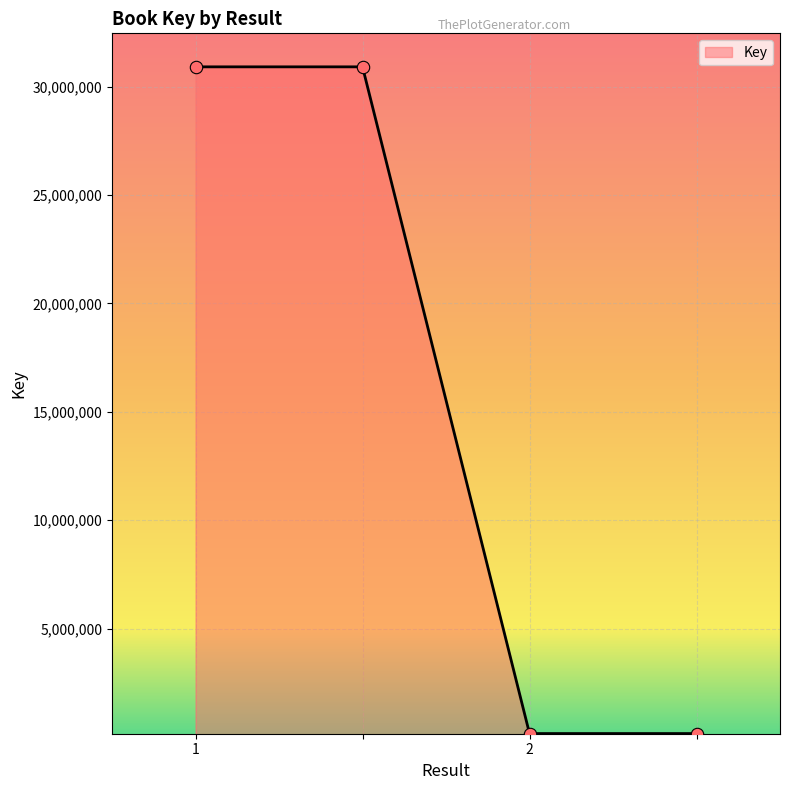

What is the sum of all values?

62147956